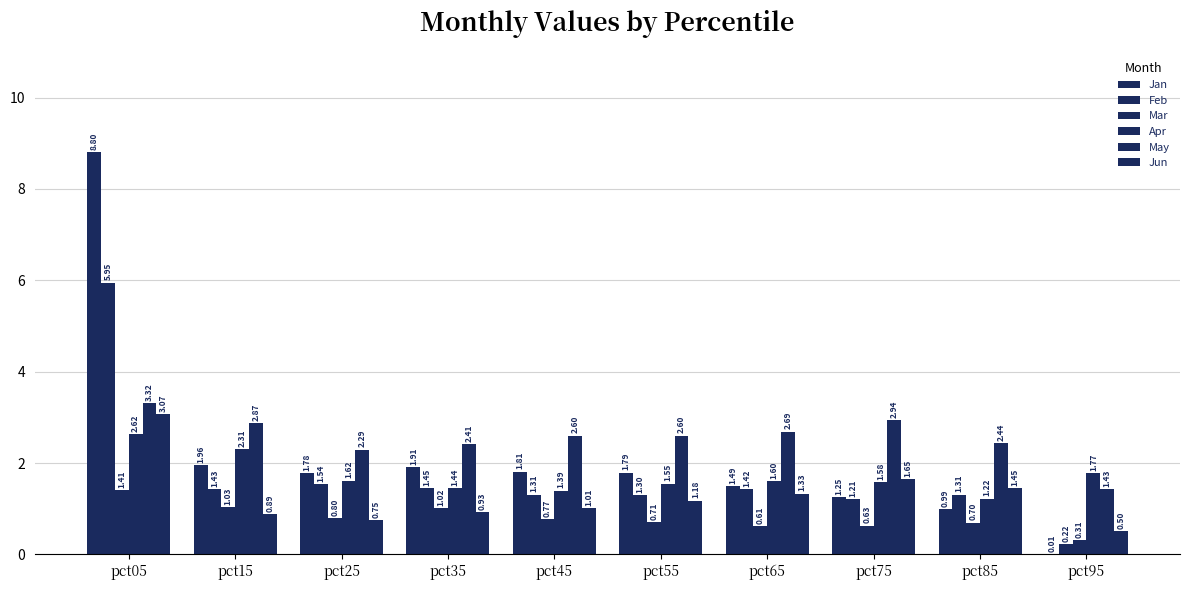

Reading left to right, transcribe all the data shown in this chart.

Jan: 8.8	2.0	1.8	1.9	1.8	1.8	1.5	1.3	1.0	0.0
Feb: 5.9	1.4	1.5	1.5	1.3	1.3	1.4	1.2	1.3	0.2
Mar: 1.4	1.0	0.8	1.0	0.8	0.7	0.6	0.6	0.7	0.3
Apr: 2.6	2.3	1.6	1.4	1.4	1.6	1.6	1.6	1.2	1.8
May: 3.3	2.9	2.3	2.4	2.6	2.6	2.7	2.9	2.4	1.4
Jun: 3.1	0.9	0.8	0.9	1.0	1.2	1.3	1.7	1.5	0.5